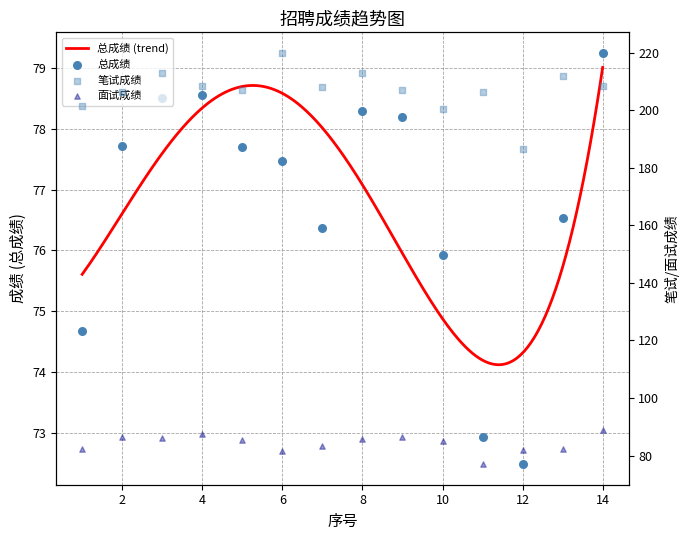

Is the value of 面试成绩 at 2 greater than the value of 总成绩 at 10?

Yes